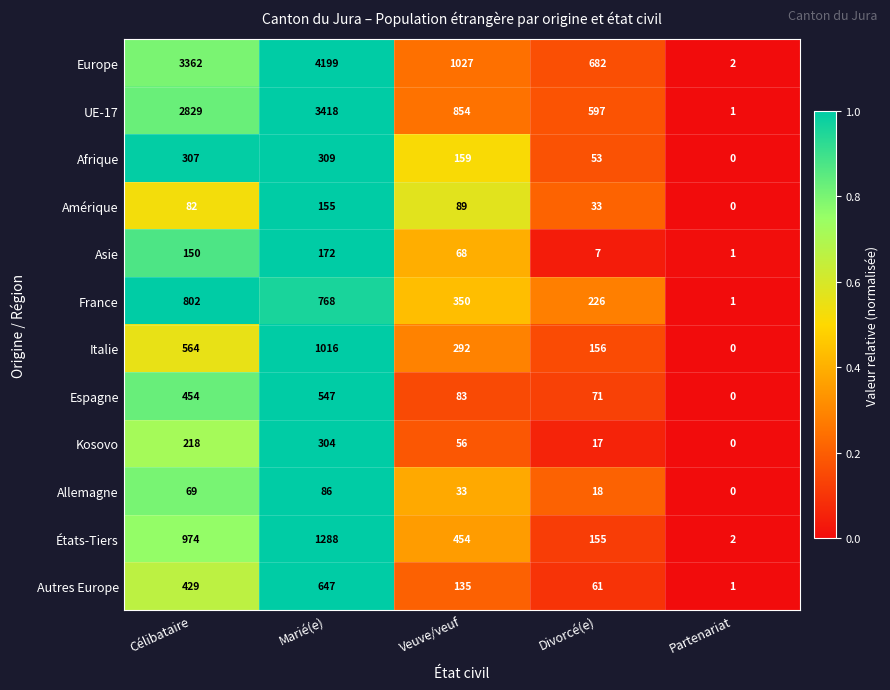

Where is États-Tiers nearest to the value 645?

Veuve/veuf